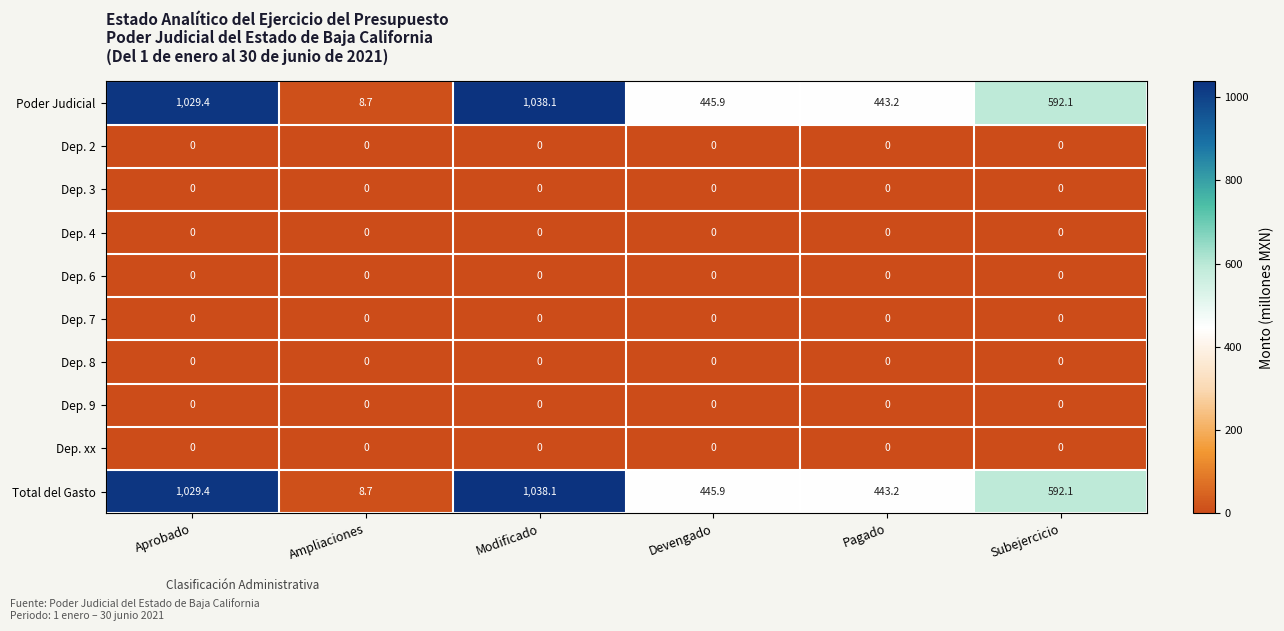

The value of Dep. 9 at Pagado is 0.0. True or false?

True